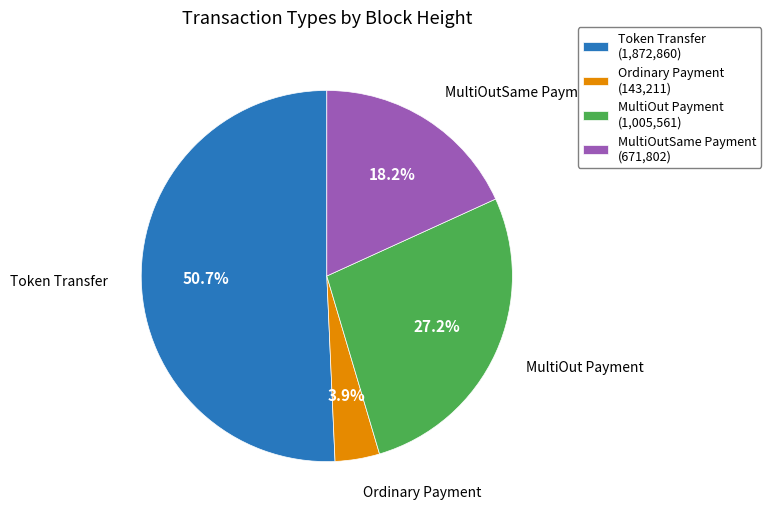

Between MultiOut Payment (1,005,561) and Ordinary Payment (143,211), which is larger?

MultiOut Payment (1,005,561)